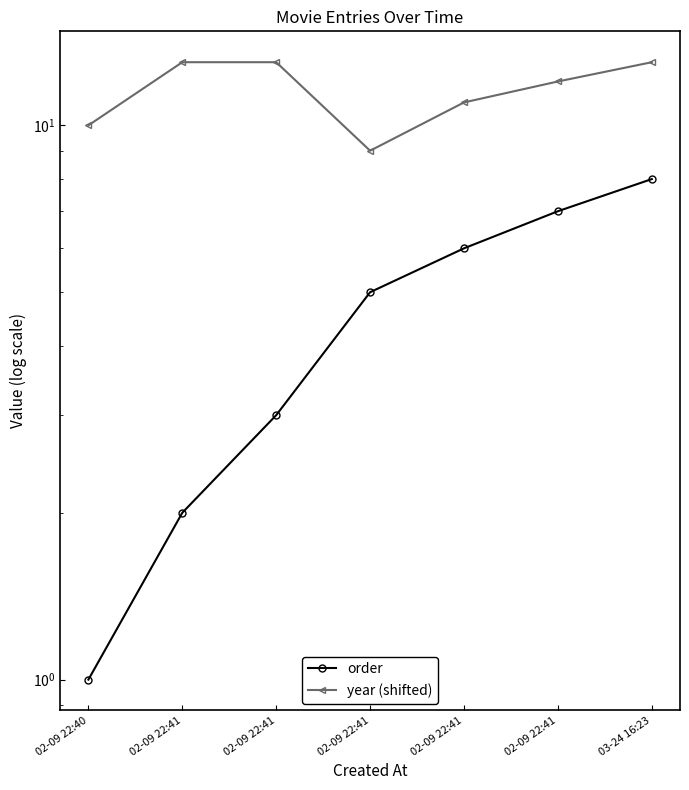

At which category does year (shifted) reach its first local valley?

02-09 22:41